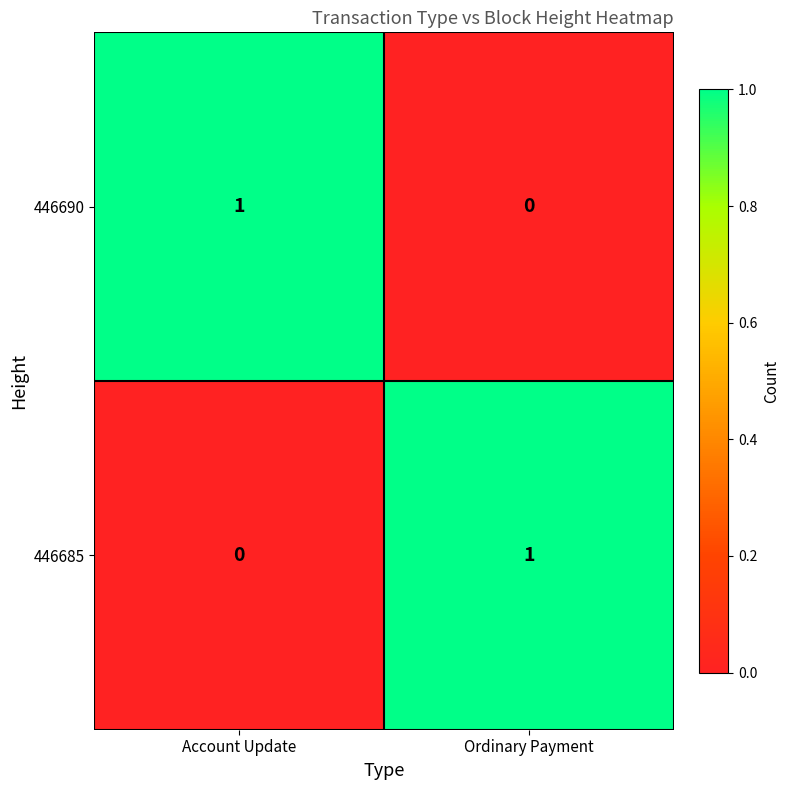

Is the value of 446685 at Ordinary Payment greater than the value of 446690 at Ordinary Payment?

Yes